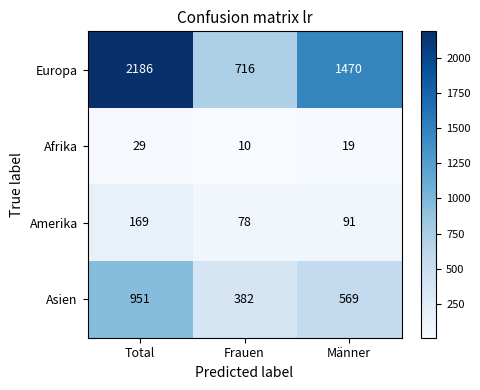

What is the minimum value for Amerika?

78